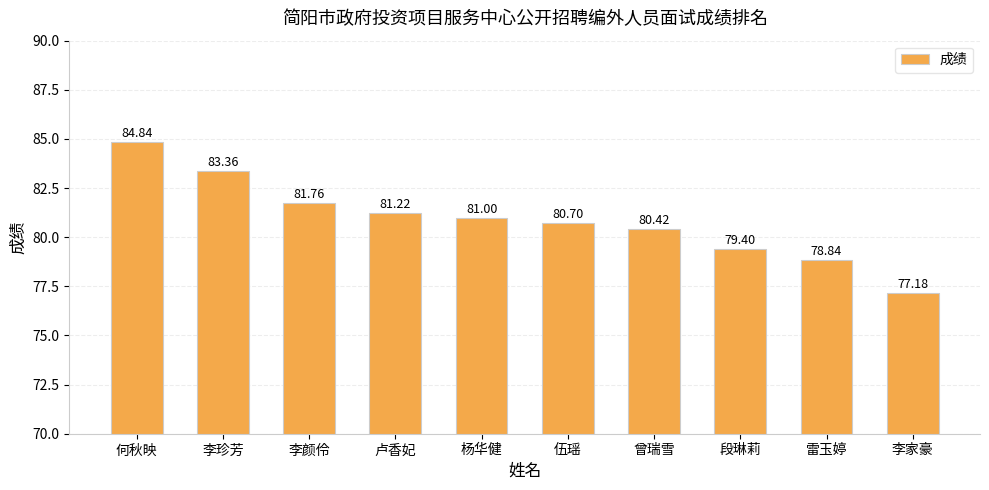

Reading left to right, transcribe all the data shown in this chart.

84.8	83.4	81.8	81.2	81.0	80.7	80.4	79.4	78.8	77.2